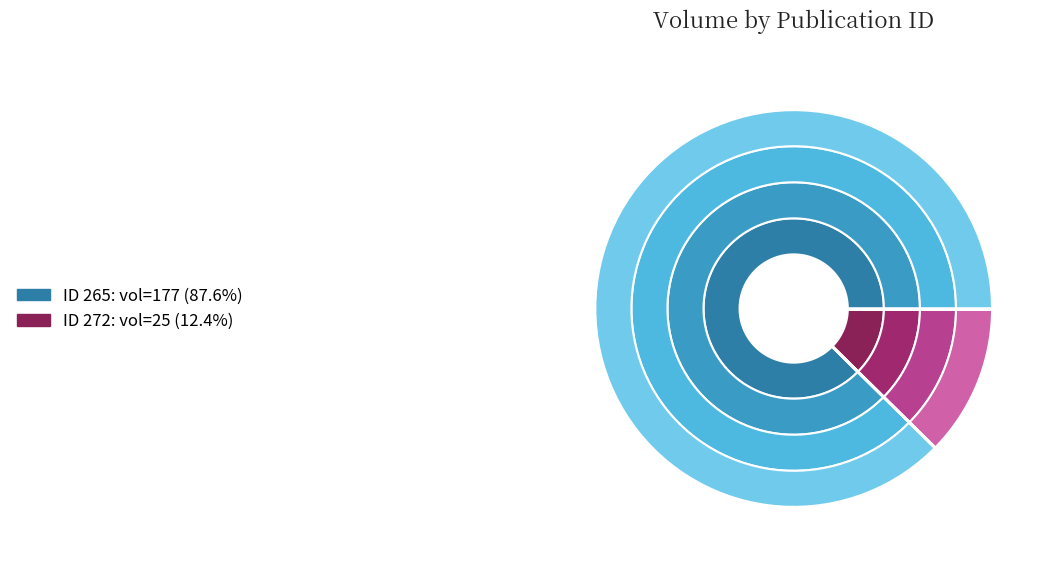

What is the change in value from 265 to 272?

-152